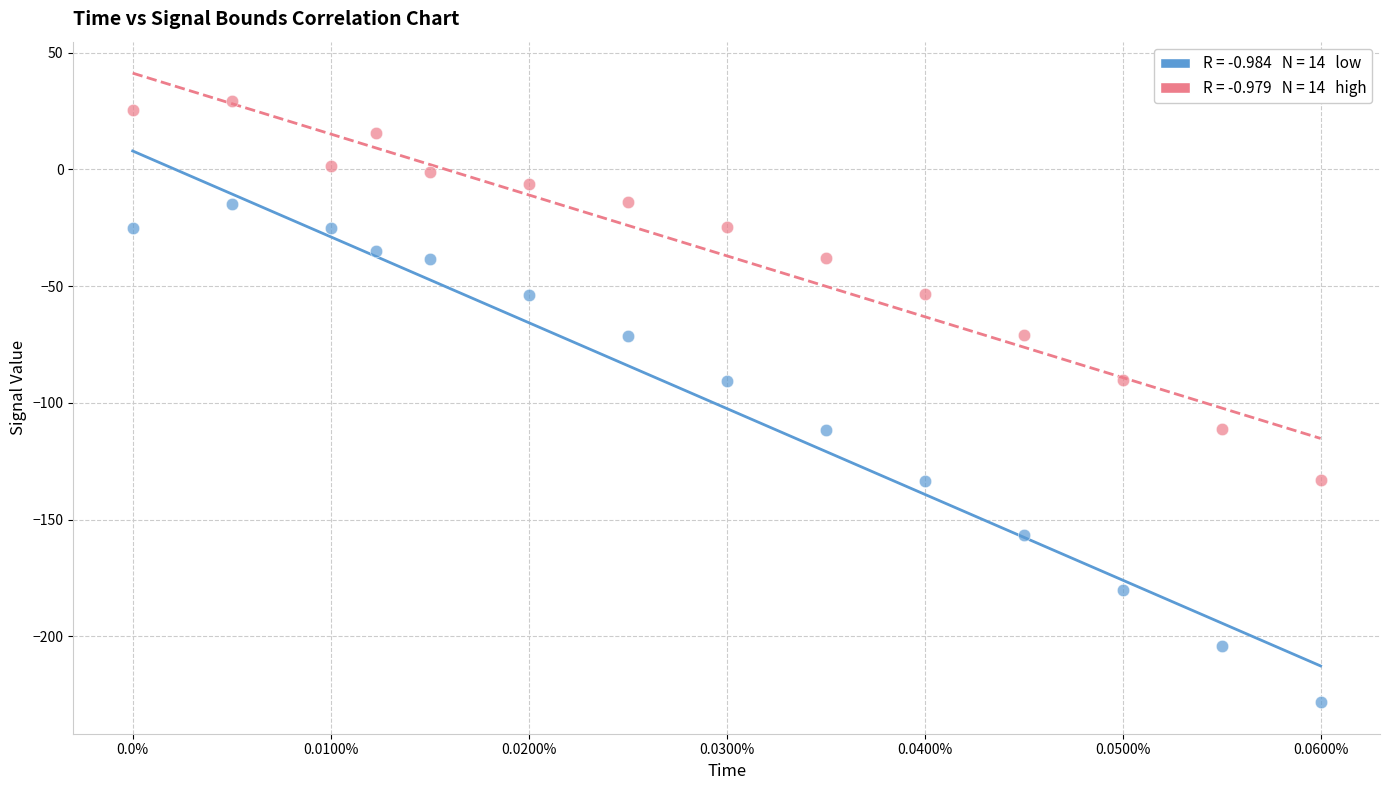

Across all data points, what is the range of Y values (max minus min)?

257.5